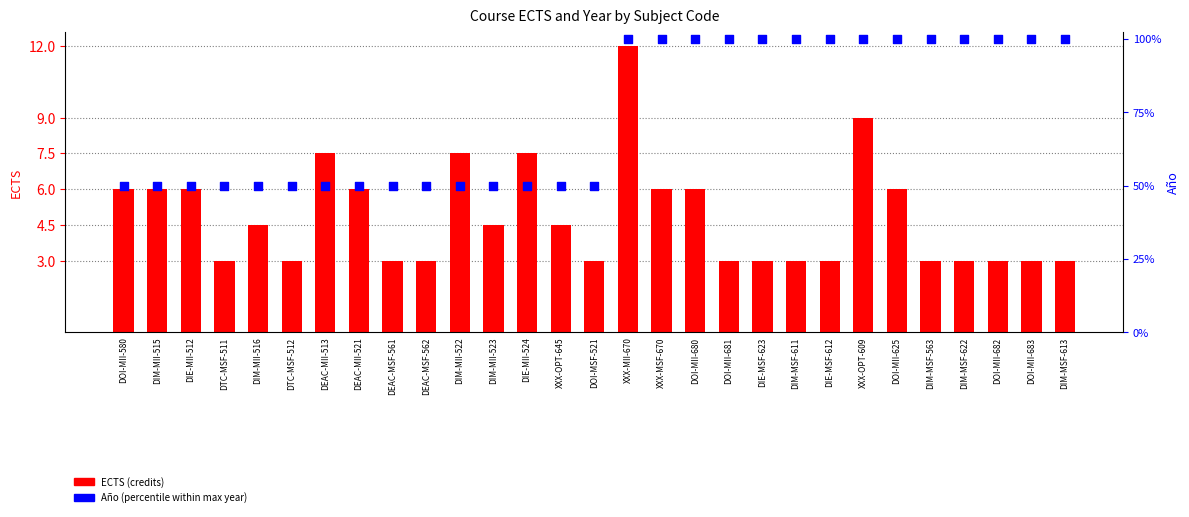

At which category is the sum across all series the highest?

XXX-MII-670